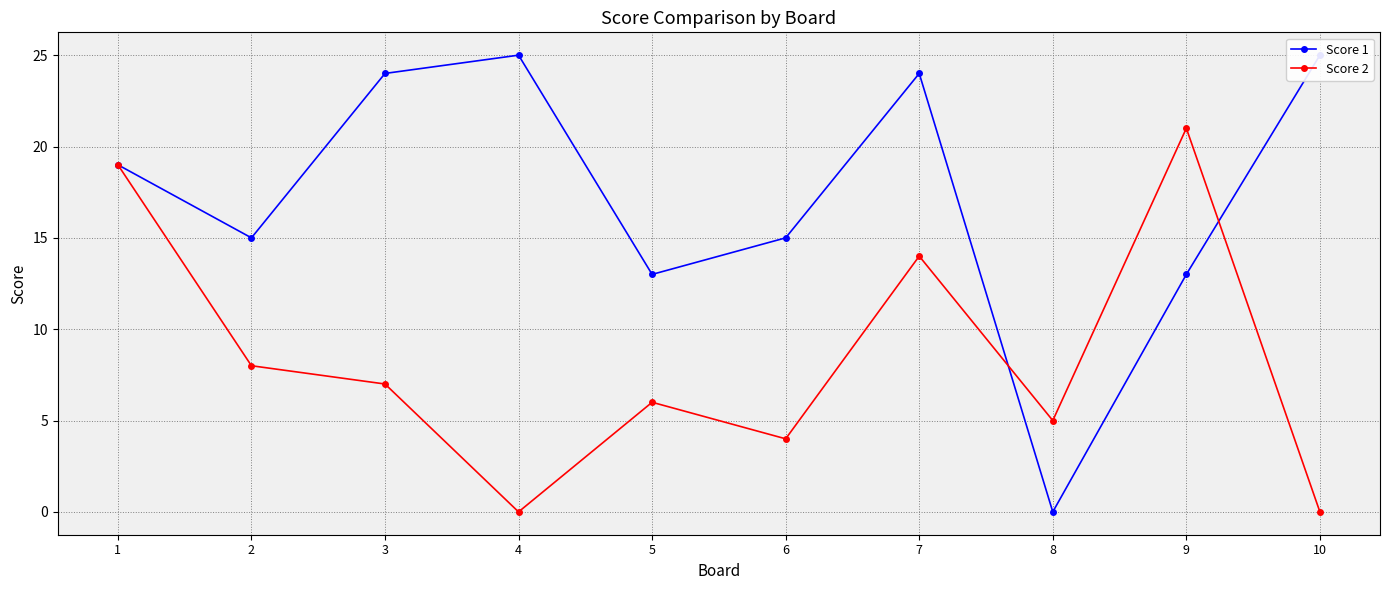

Reading left to right, extract all data points from this chart.

Score 1: 1=19	2=15	3=24	4=25	5=13	6=15	7=24	8=0	9=13	10=25
Score 2: 1=19	2=8	3=7	4=0	5=6	6=4	7=14	8=5	9=21	10=0